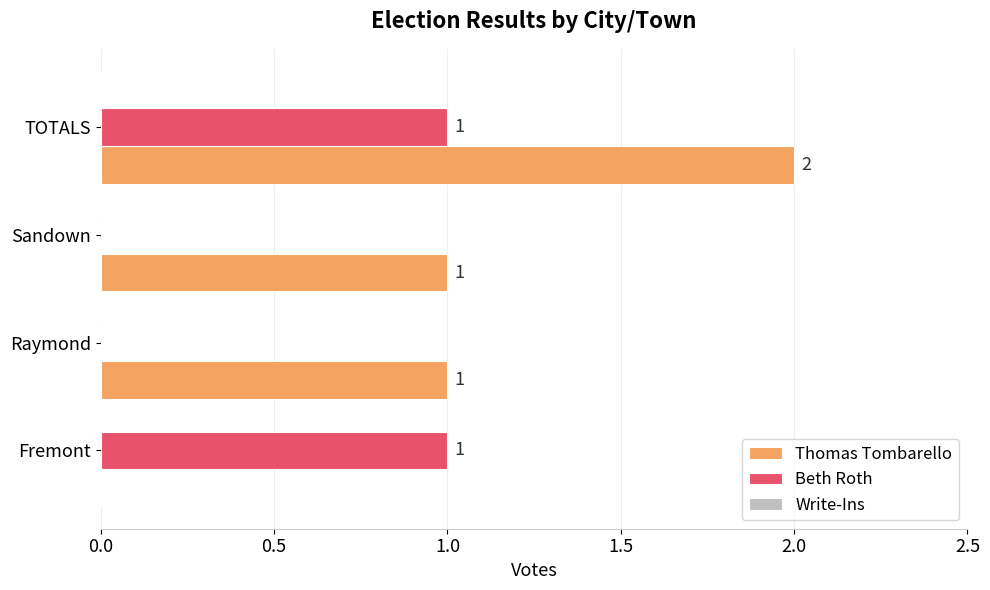

Which series has the largest total across all categories?

Thomas Tombarello